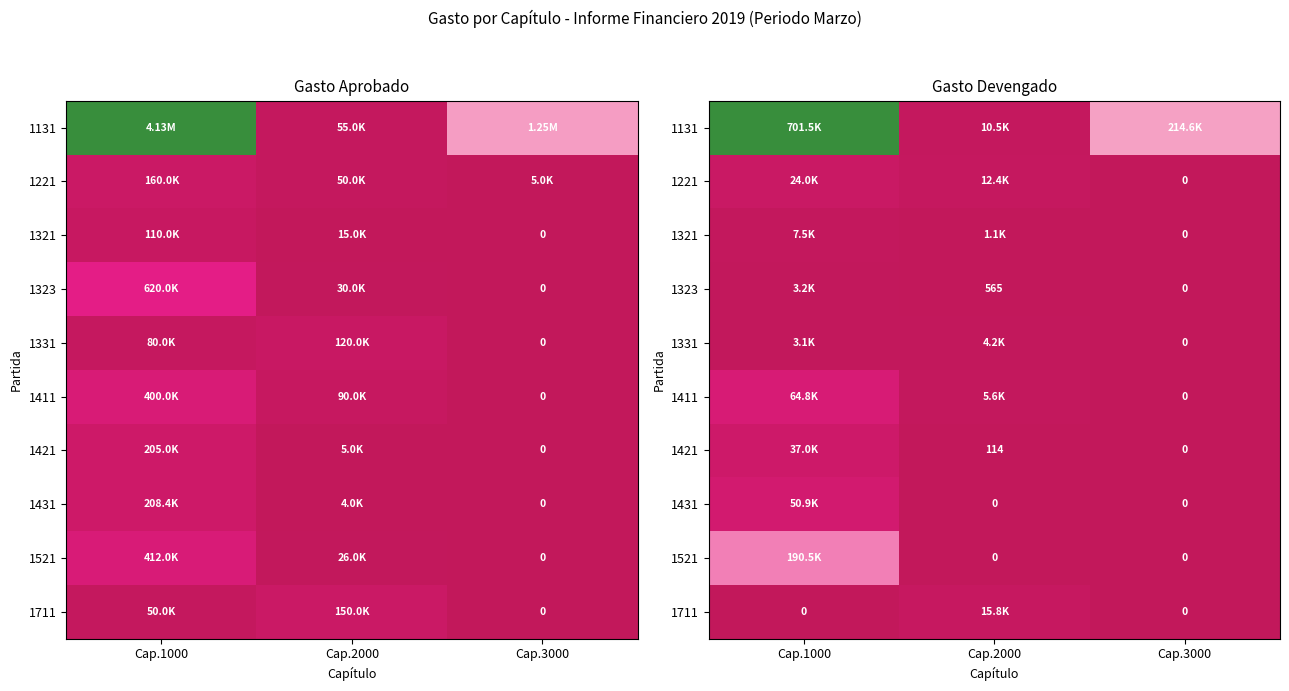

The 1321 series shows 0.0 at Cap.3000. True or false?

True